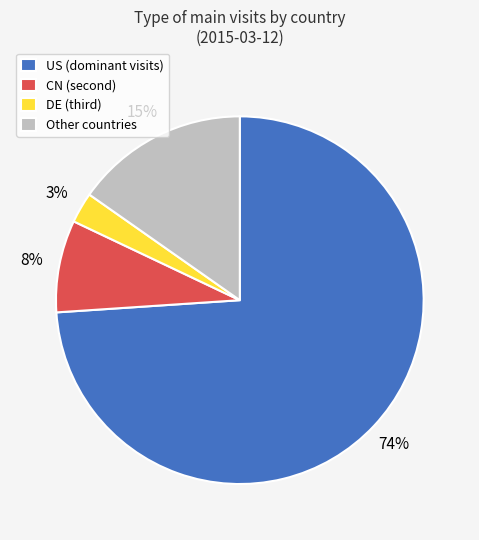

To the nearest percent, what portion does Other countries represent?

15%